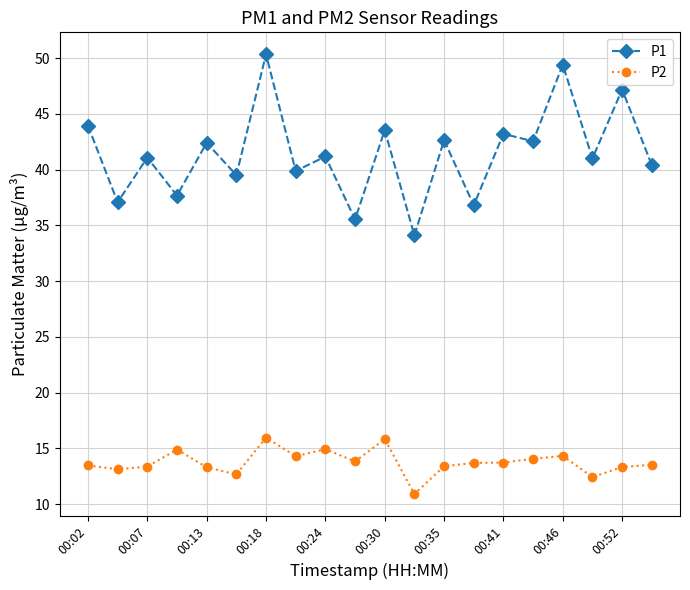

Which series has the largest total across all categories?

P1